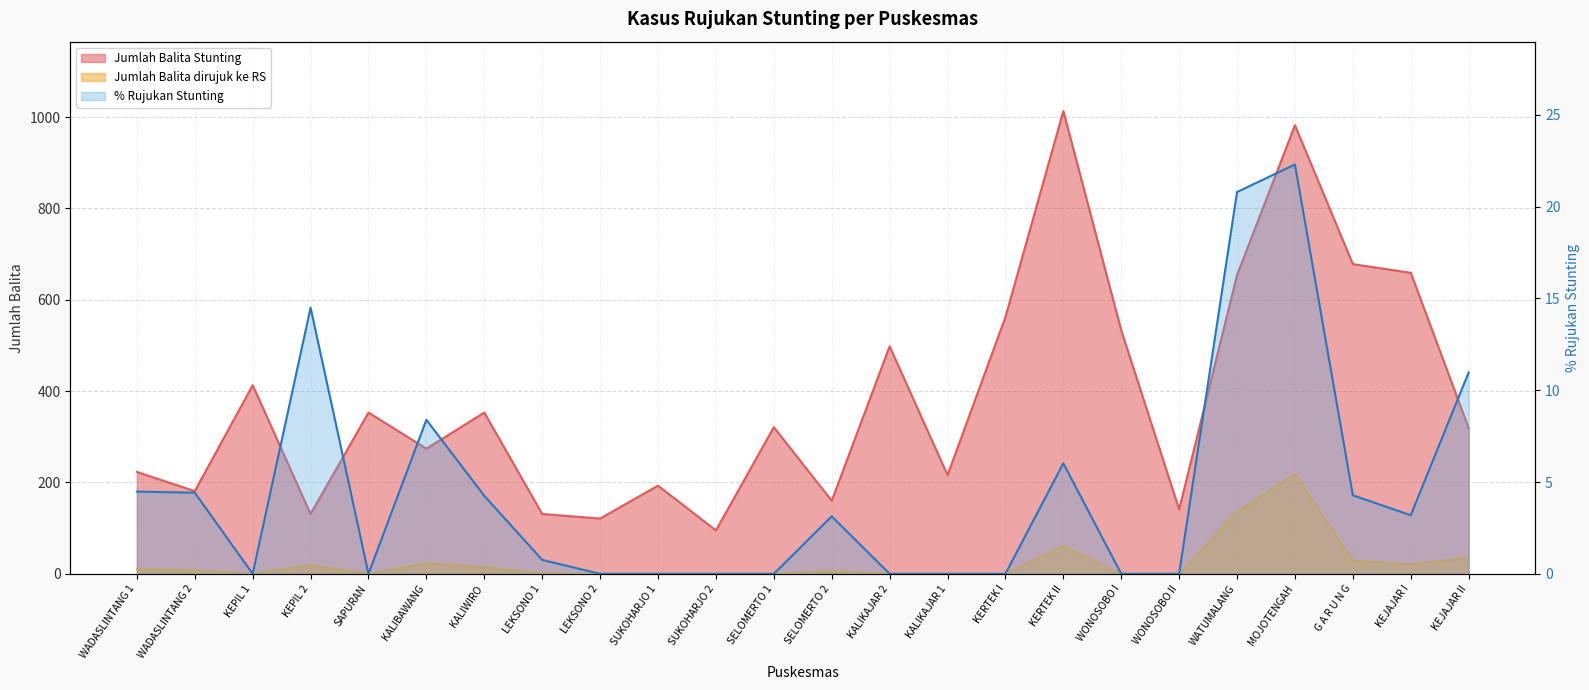

What is the spread (max minus min) of values at G A R U N G?

649